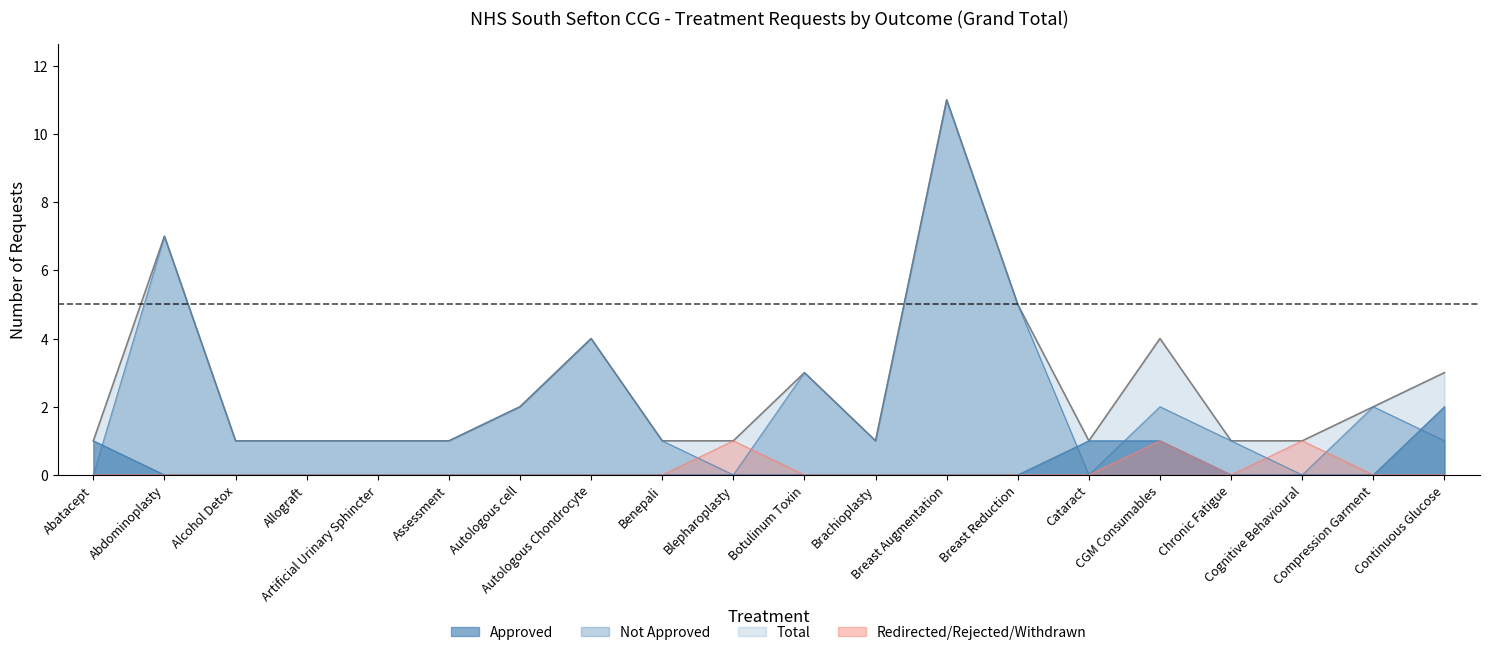

True or false: Total has a value of 0 at Alcohol Detox.

False